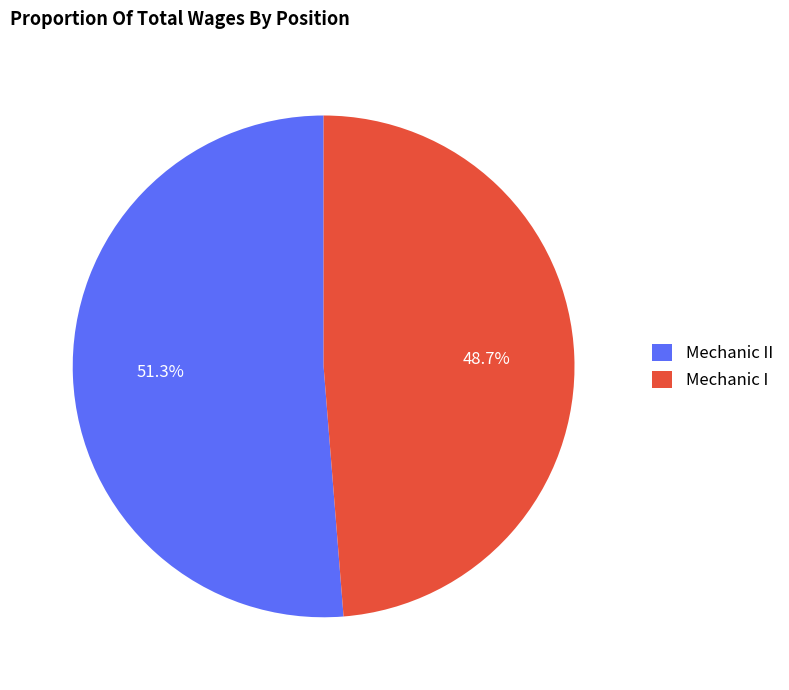

How many slices are in this pie chart?

2